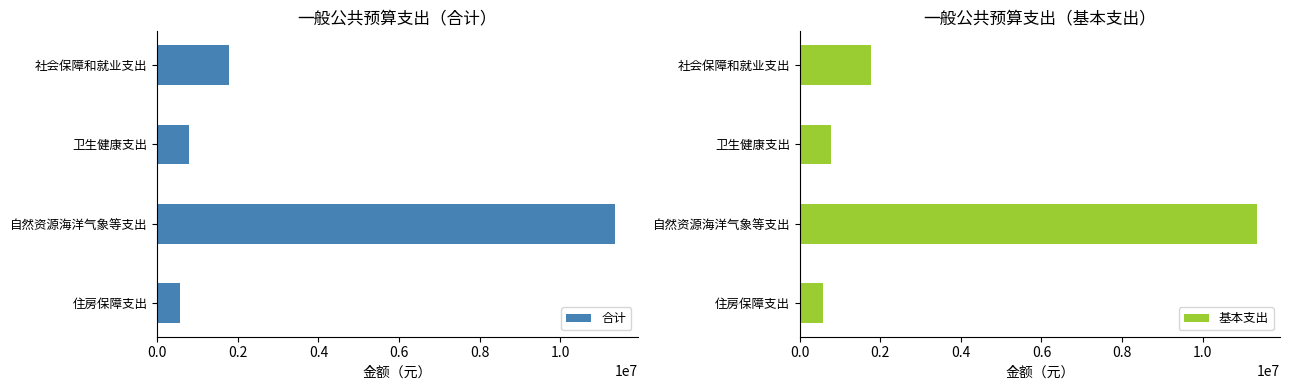

What are all the series names shown in the legend?

合计, 基本支出